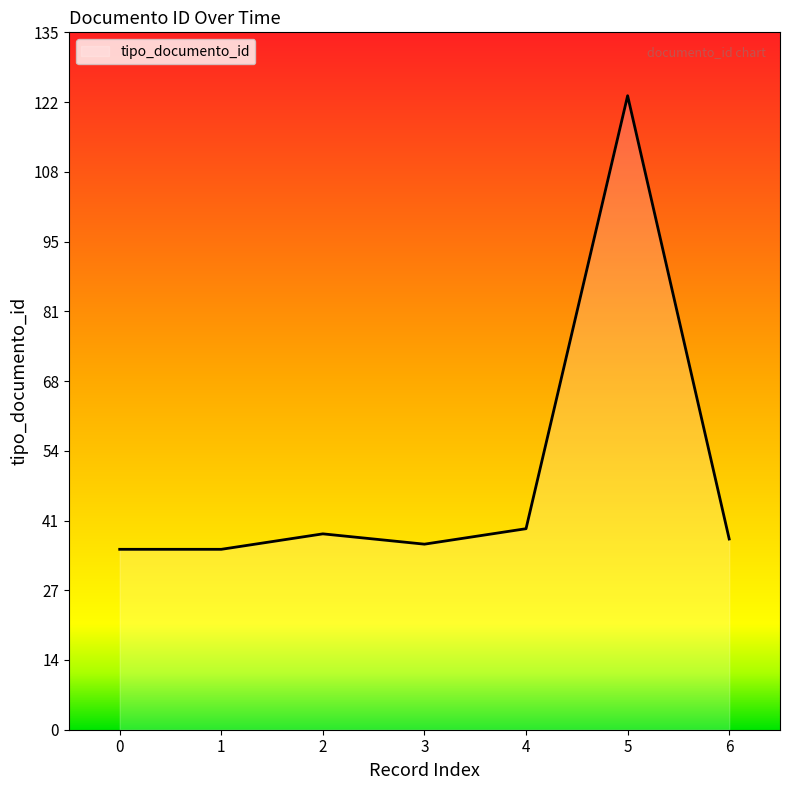

The chart shows a value of 56 at 5. True or false?

False